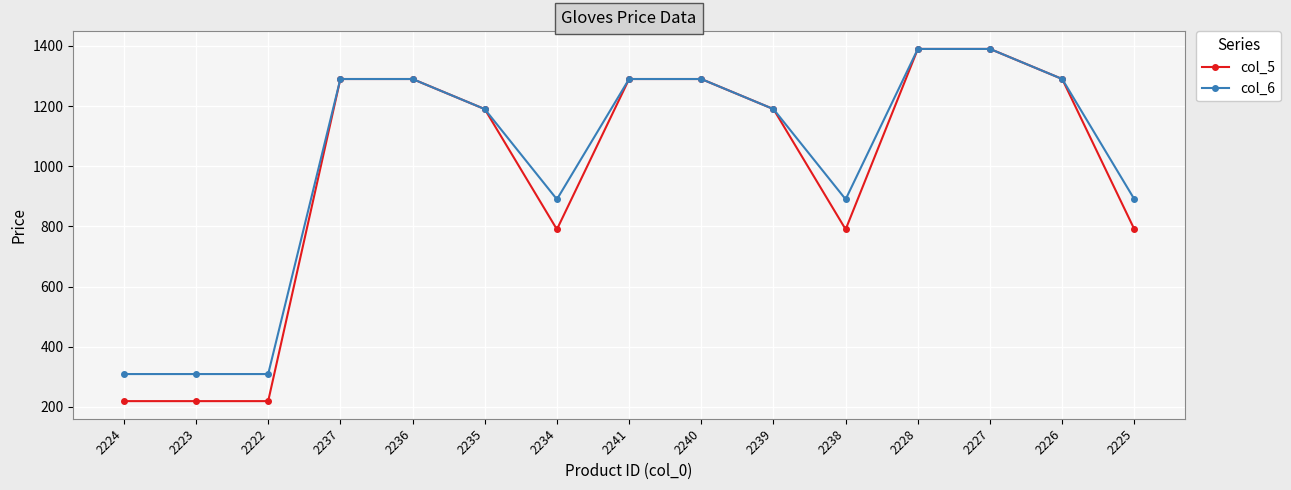

At 2222, list the series in order from largest to smallest.

col_6, col_5